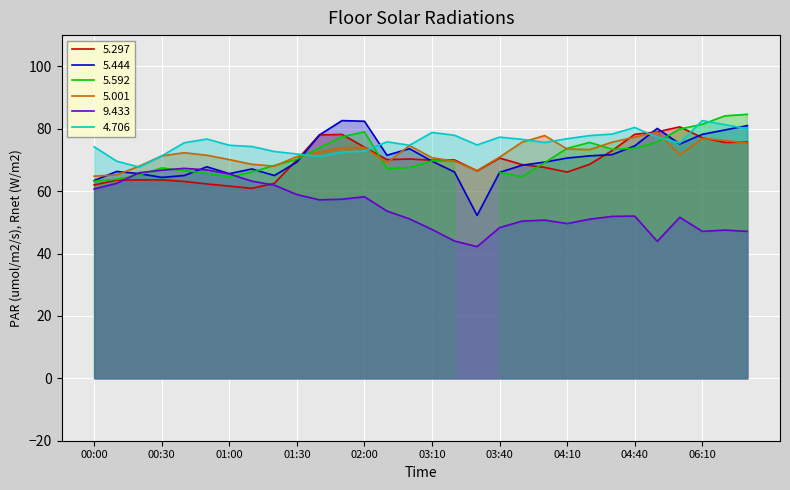

Is it true that 5.001 equals 50.2 at 04:10?

False